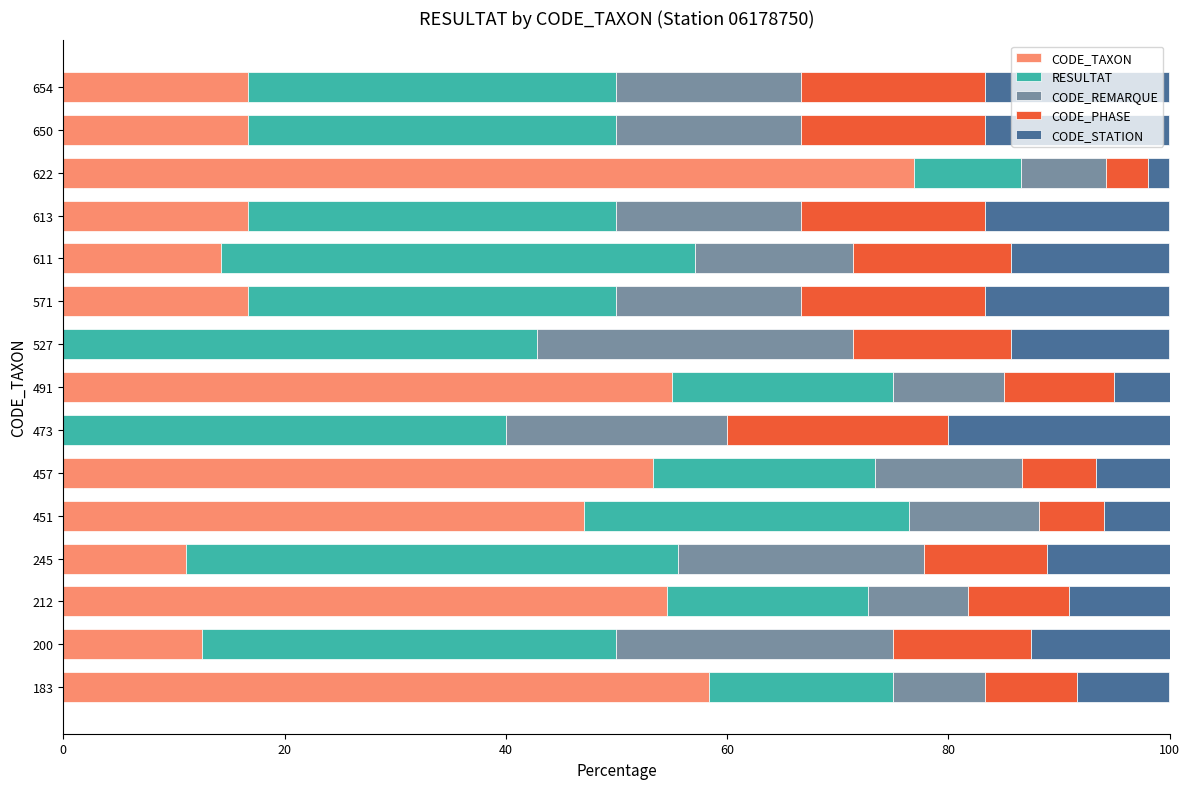

Is it true that CODE_TAXON equals 0.0 at 473?

True